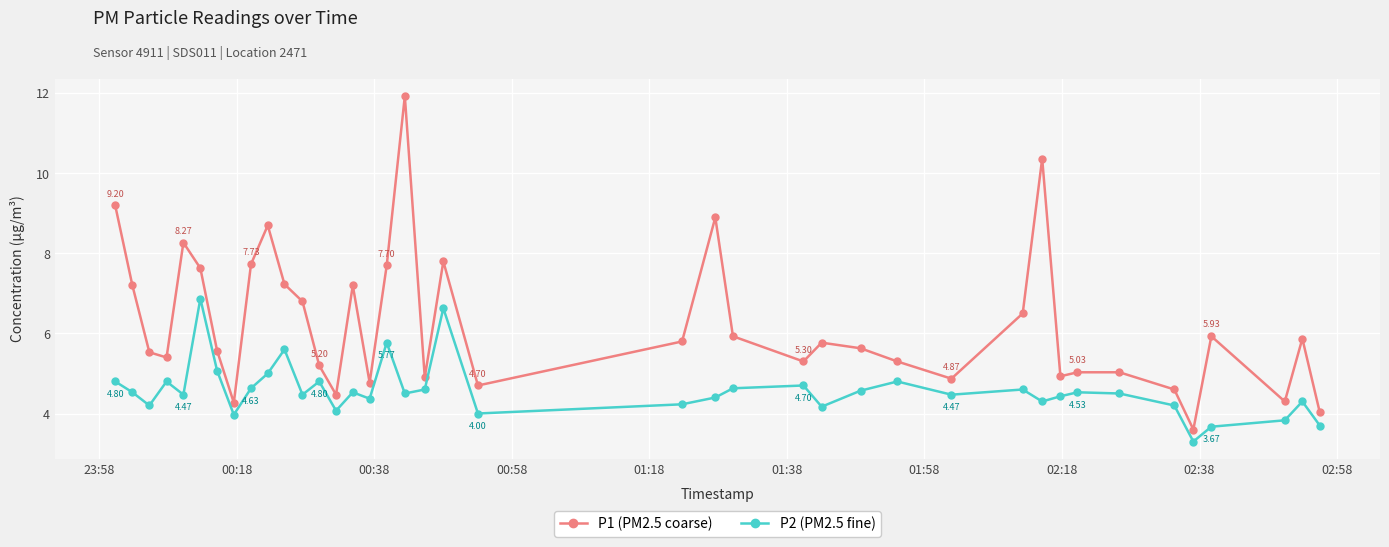

True or false: P2 (PM2.5 fine) has more than 1 points higher than both neighbors.

True